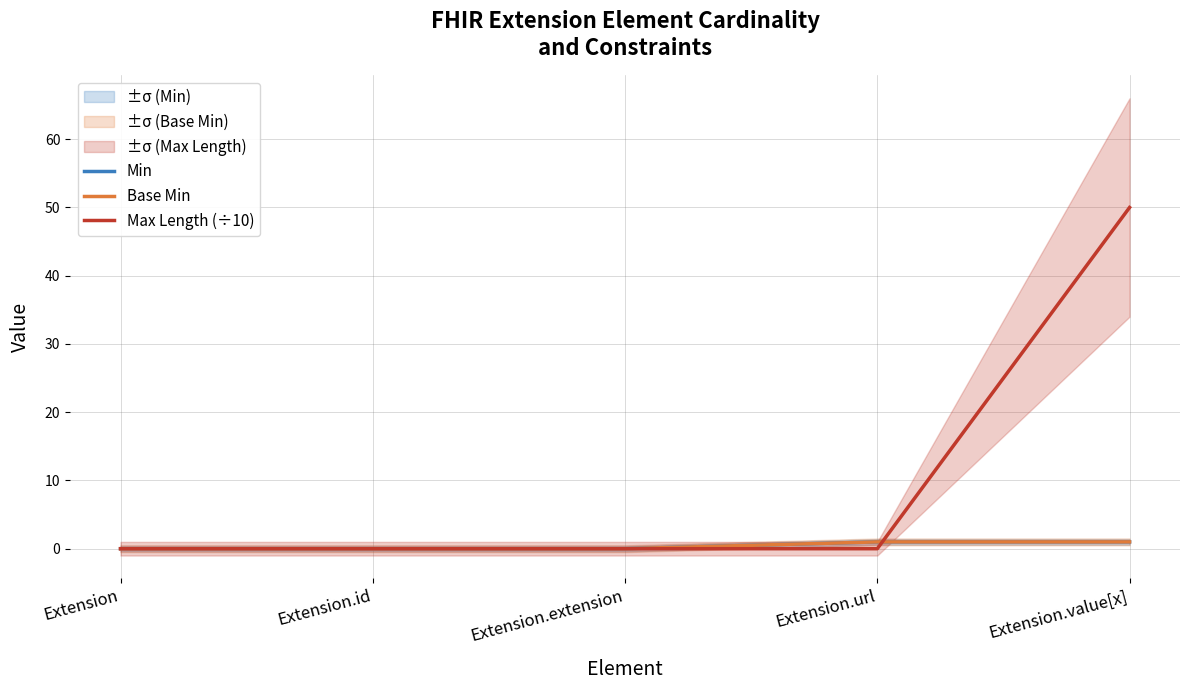

How many positive values does the Min series have?

2